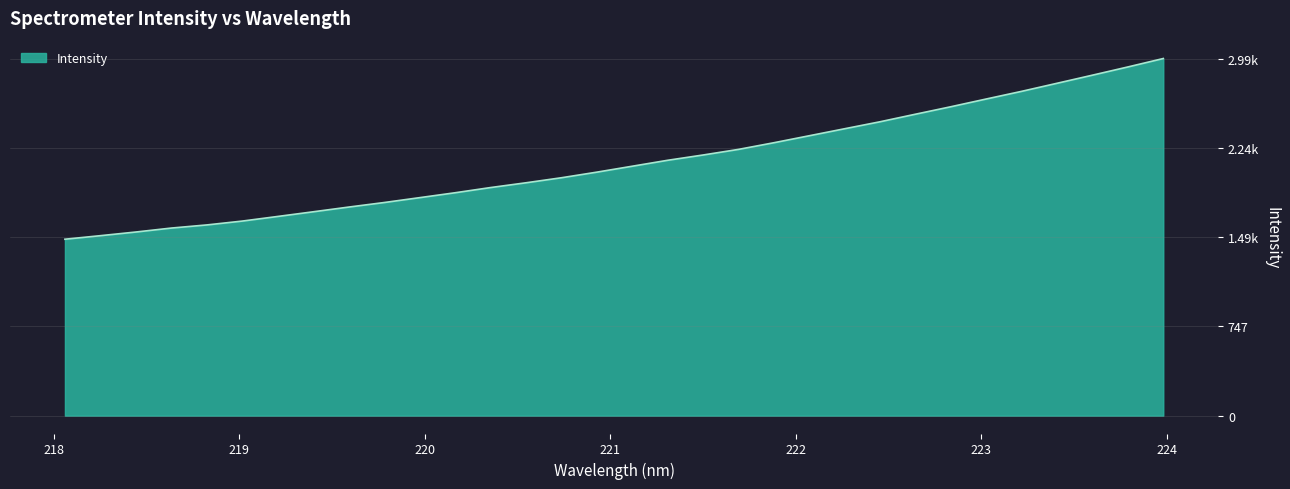

Does the chart display data point markers on the line(s)?

No